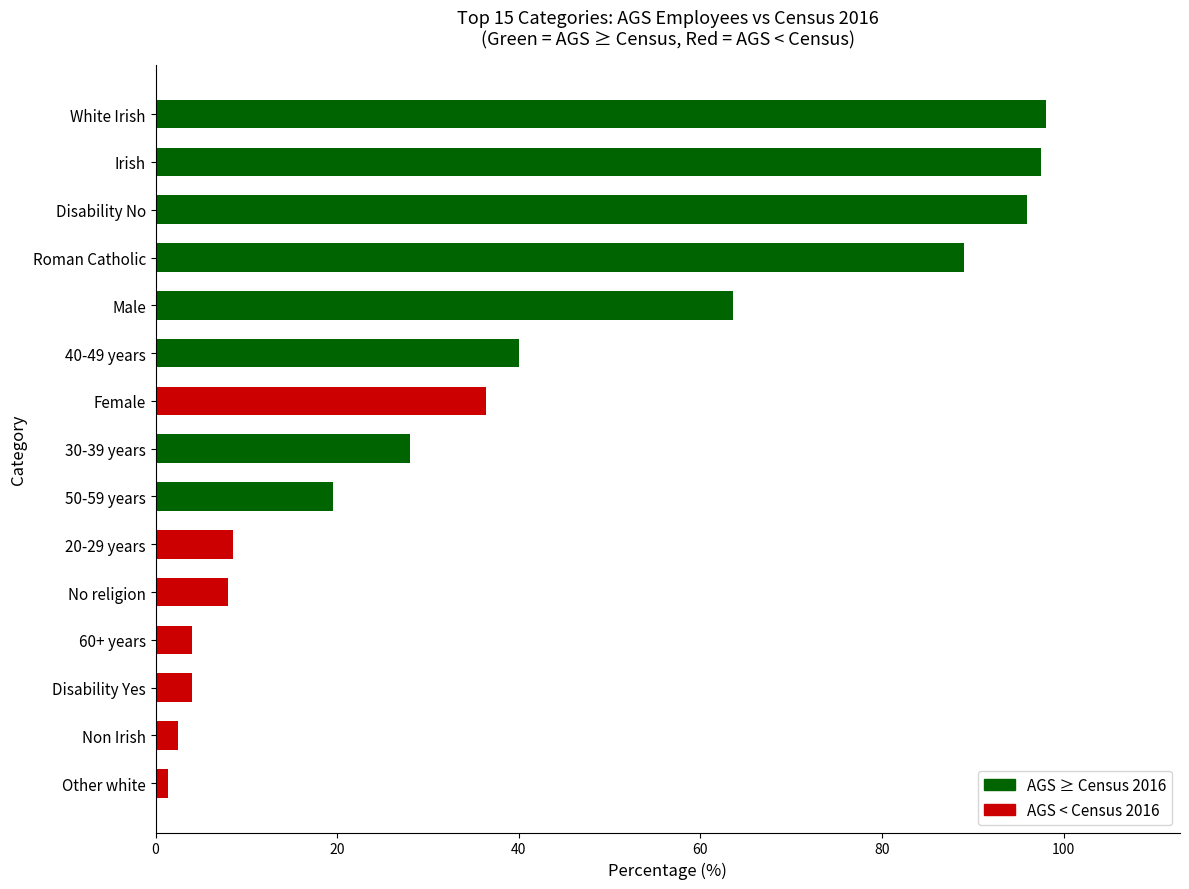

The value at 60+ years is 4.0. True or false?

True